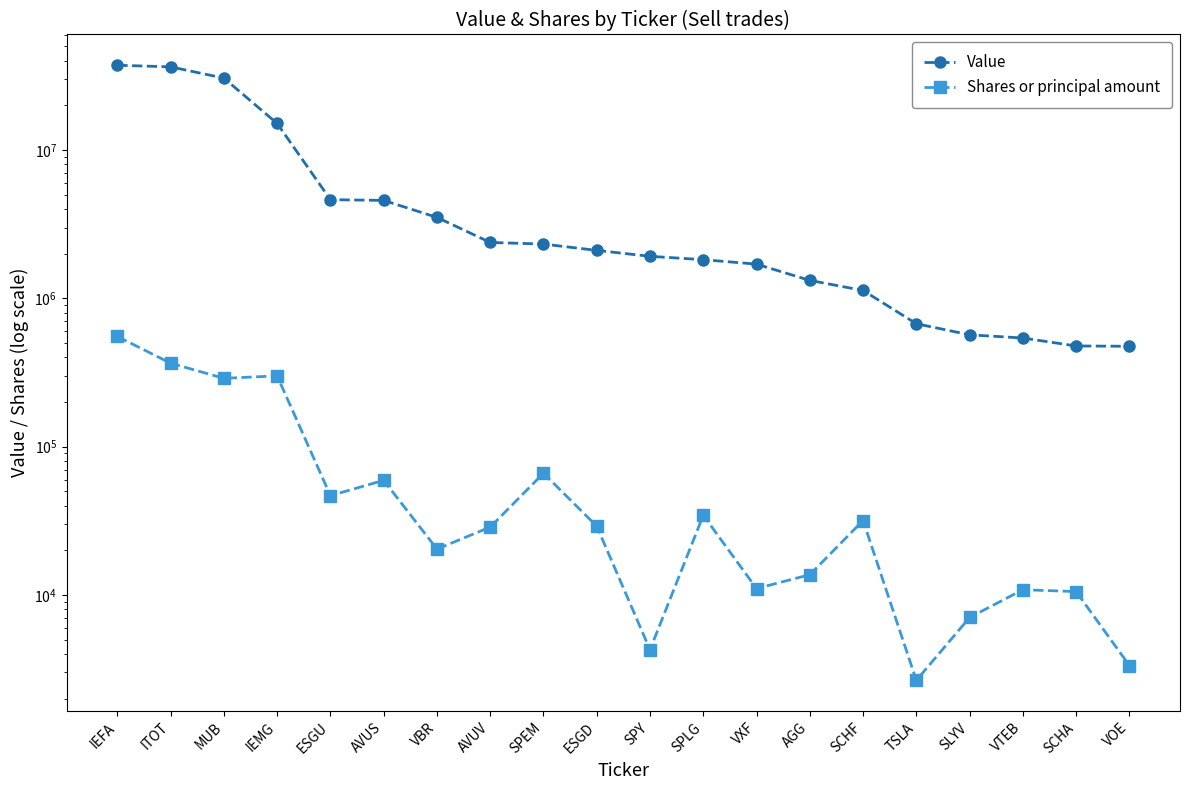

Rank the series by their maximum value, from highest to lowest.

Value, Shares or principal amount